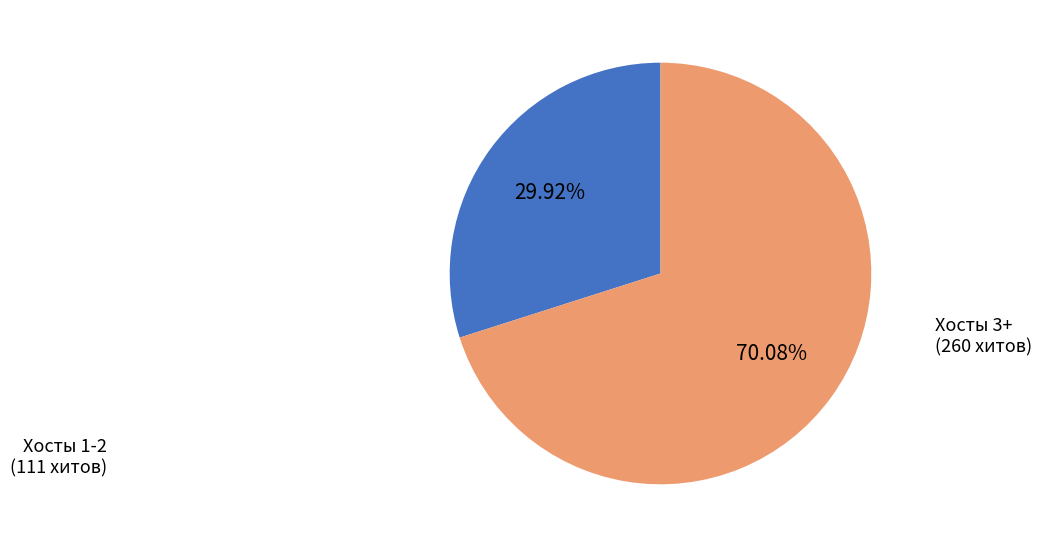

Rank the categories by value from highest to lowest.

Хосты 3+ (260 хитов), Хосты 1-2 (111 хитов)